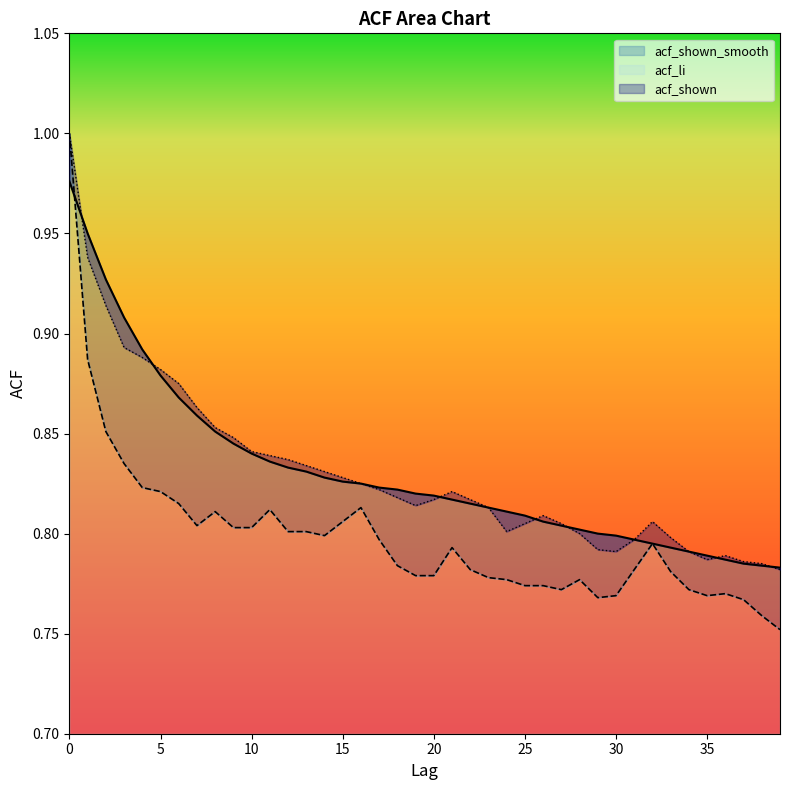

How many intersections are there between acf_shown_smooth and acf_shown?

7